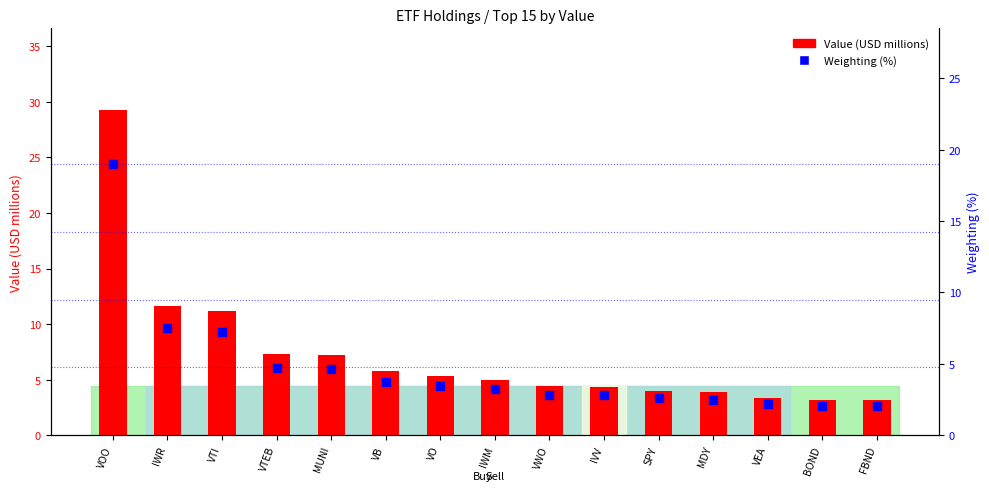

At which category is the sum across all series the highest?

VOO